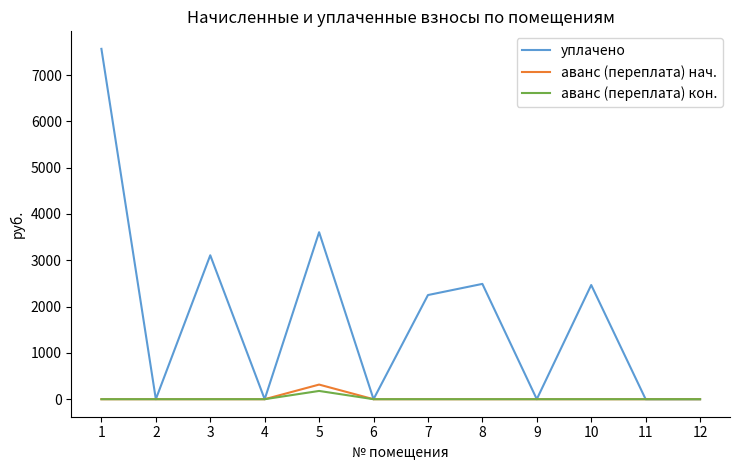

Which series has the largest range (max minus min)?

уплачено